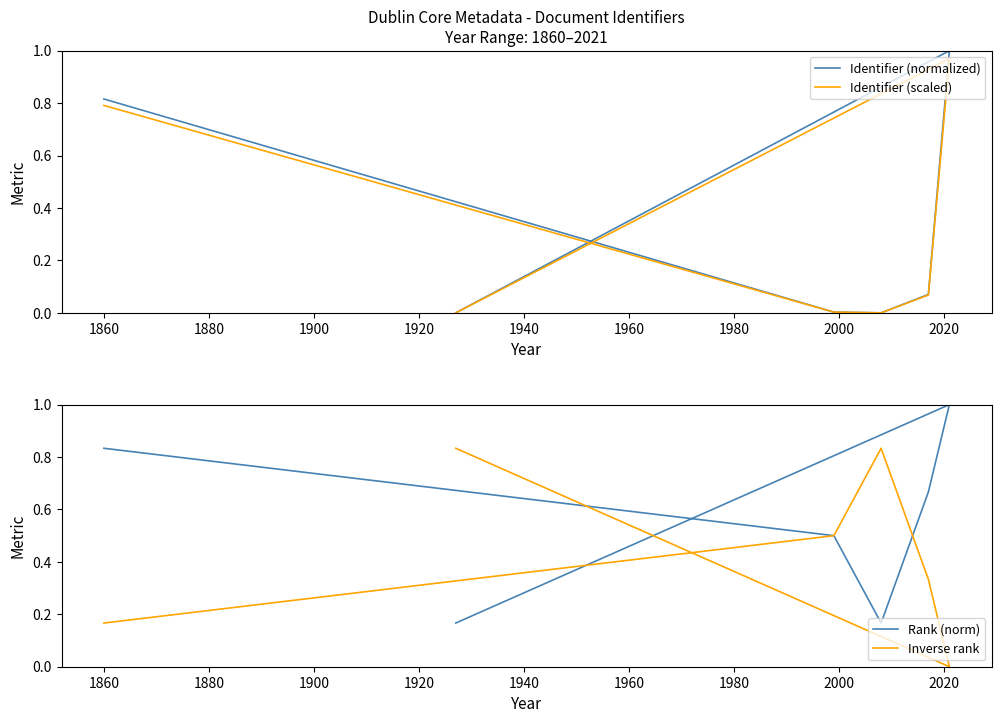

How many series are shown in this chart?

4